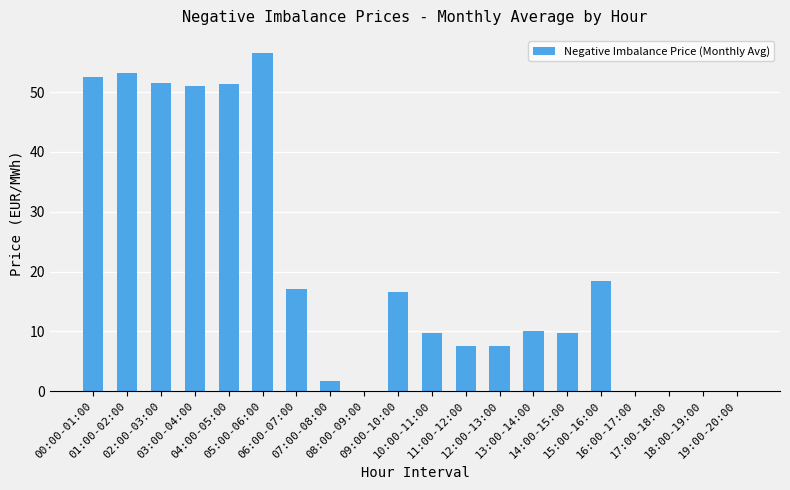

What is the change in value from 06:00-07:00 to 14:00-15:00?

-7.4